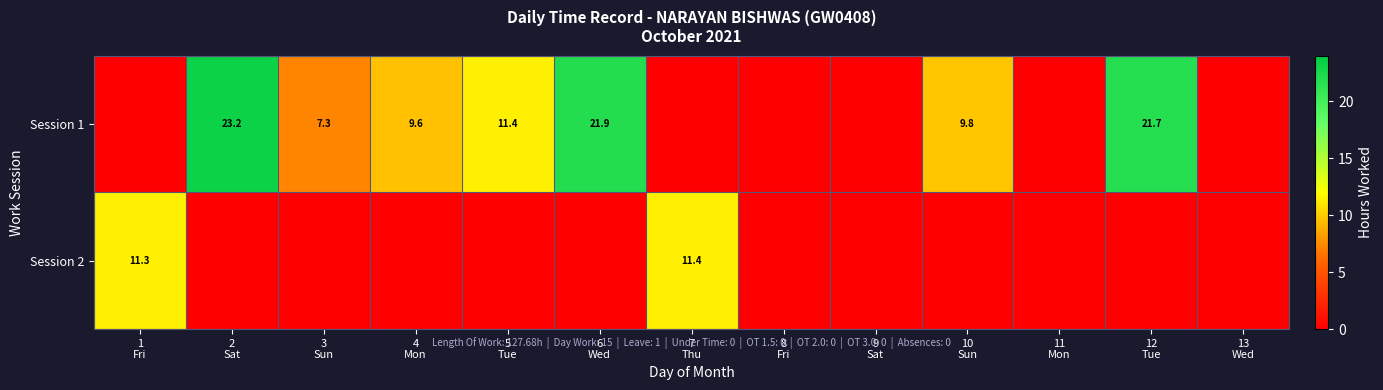

At which label does Session 1 first exceed 7?

2 Sat